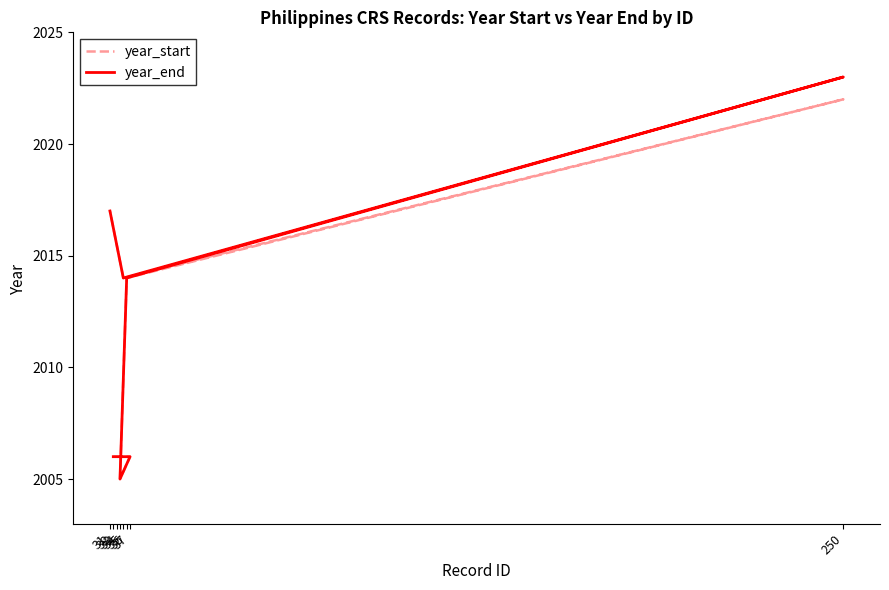

What is the minimum value shown in the chart?

2005